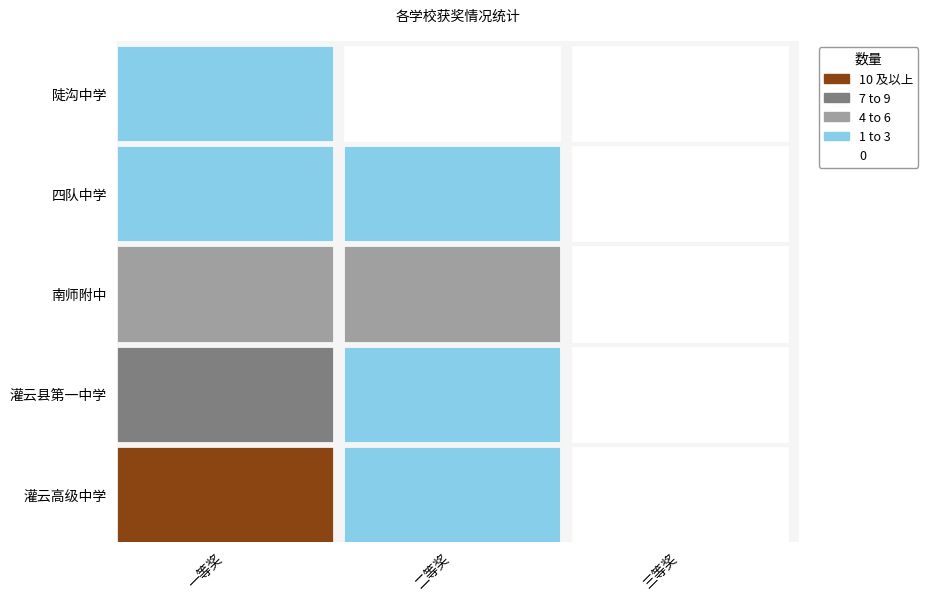

Where does the 一等奖 series first go above 4?

灌云高级中学